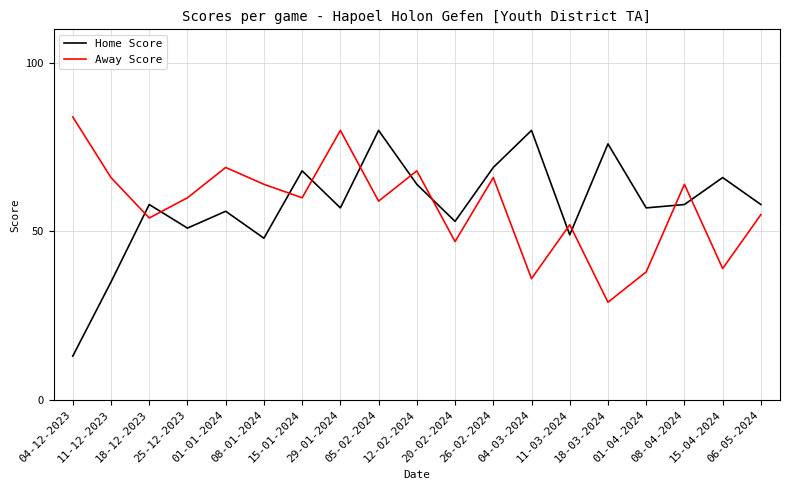

The value of Away Score at 15-04-2024 is 23. True or false?

False